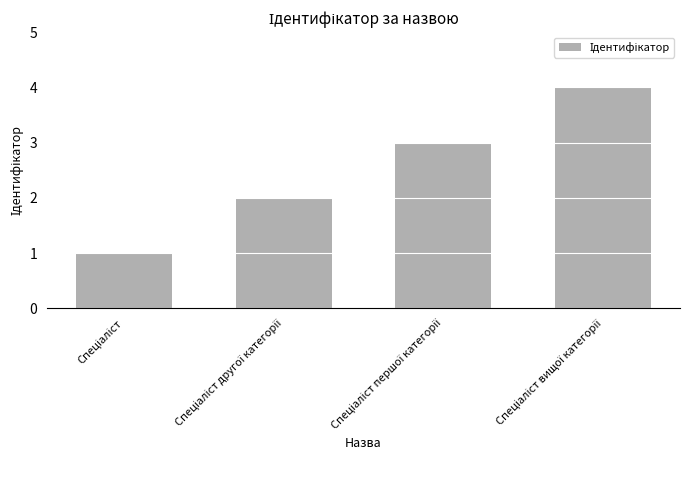

What is the difference between the maximum and minimum values?

3